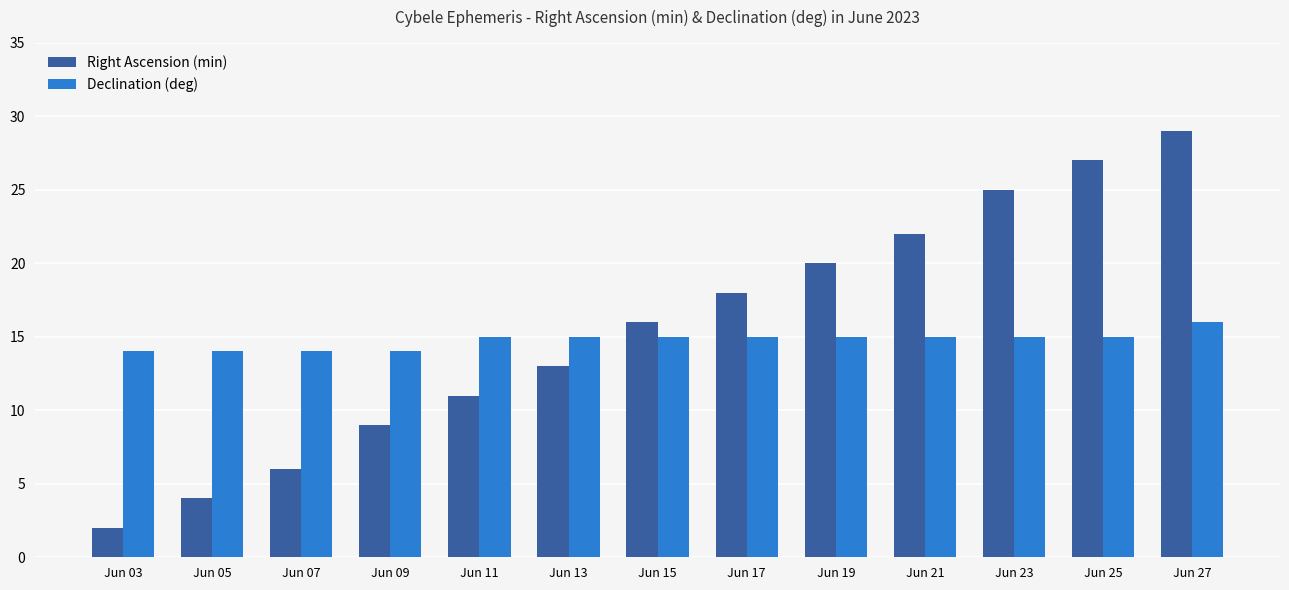

What are all the series names shown in the legend?

Right Ascension (min), Declination (deg)